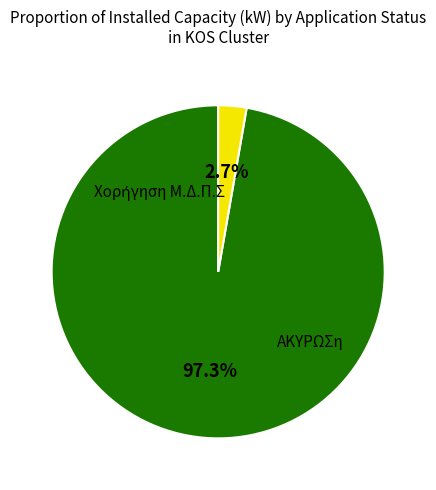

To the nearest percent, what is the average slice percentage?

50%